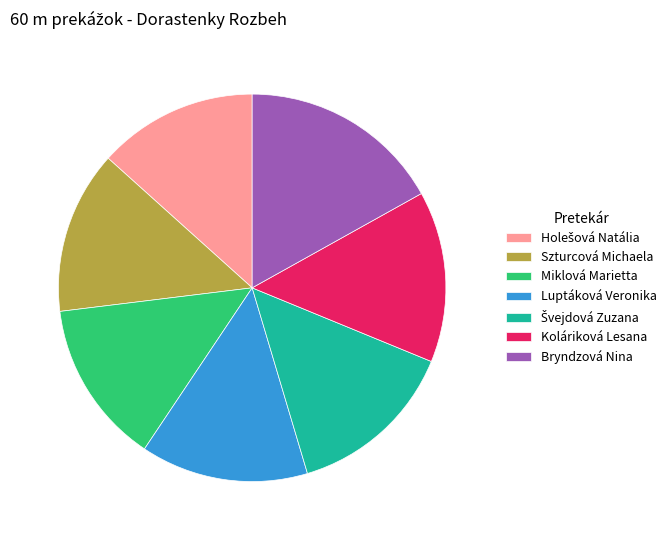

Is it true that Koláriková Lesana is 14% of the pie?

True